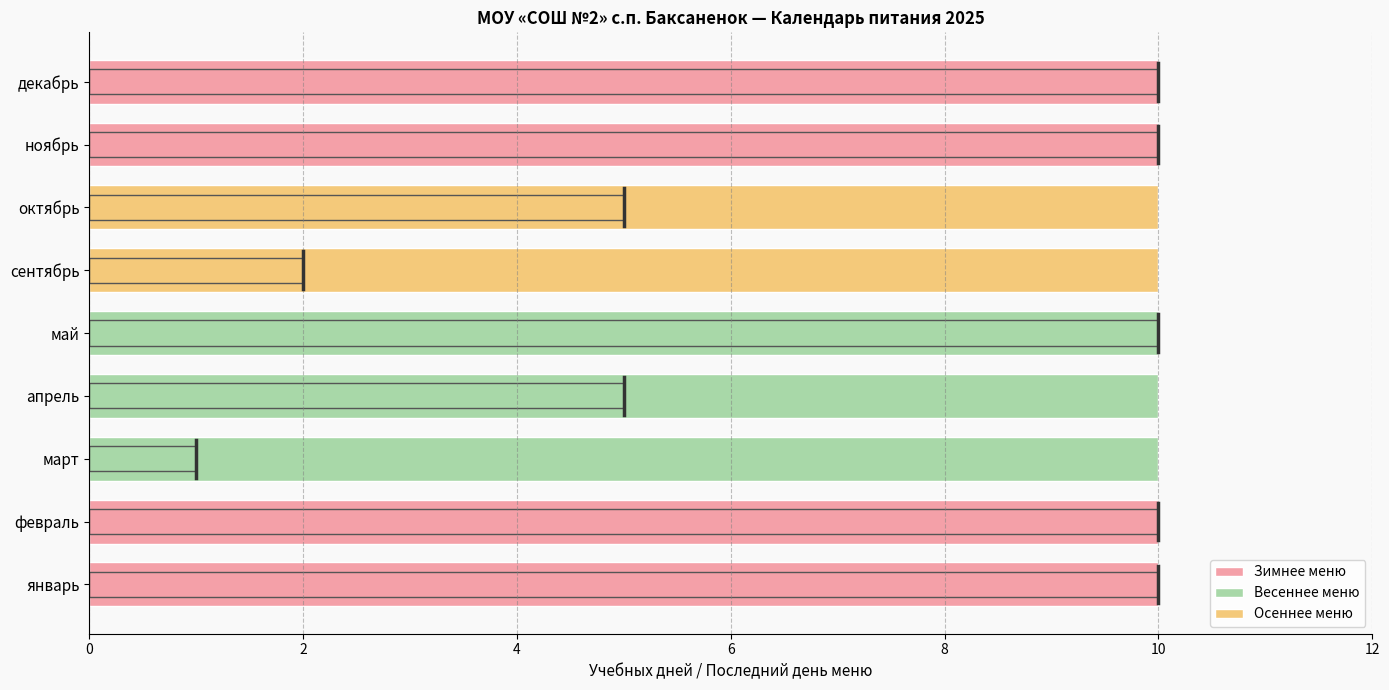

At which label does Весеннее меню reach its minimum?

январь